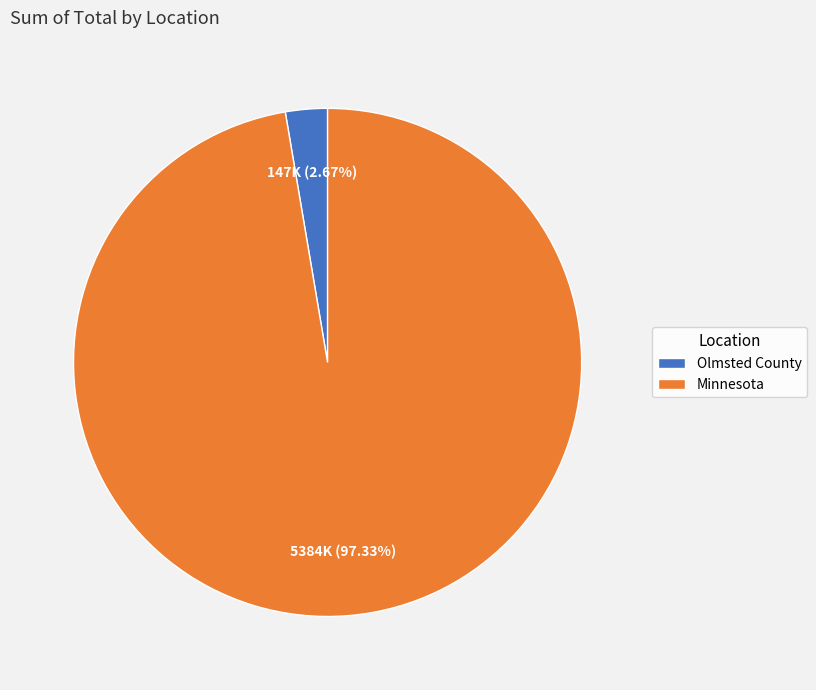

What percentage is the Minnesota slice, to the nearest percent?

97%